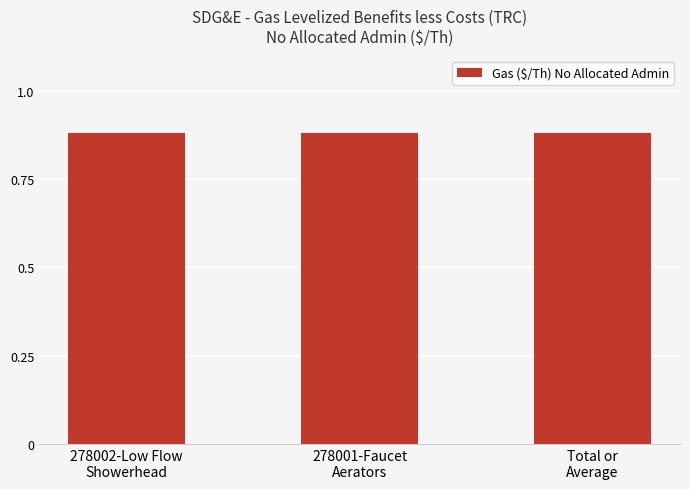

How many values are between 0 and 1?

3